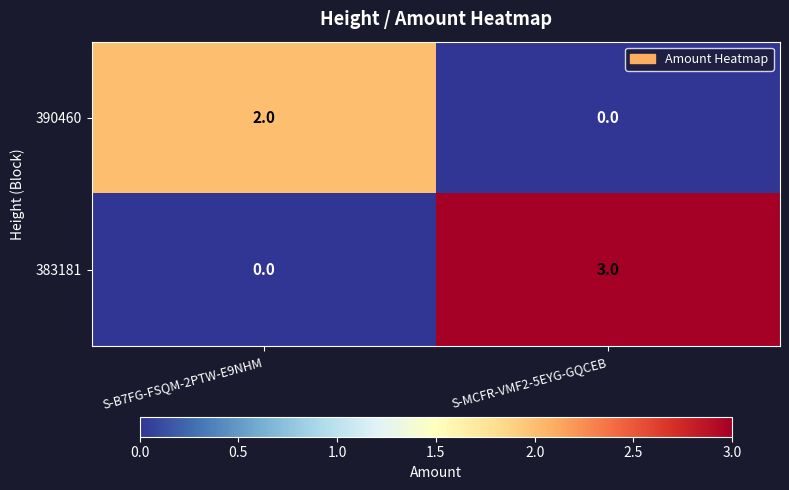

What is the sum of the 383181 values at S-B7FG-FSQM-2PTW-E9NHM and S-MCFR-VMF2-5EYG-GQCEB?

3